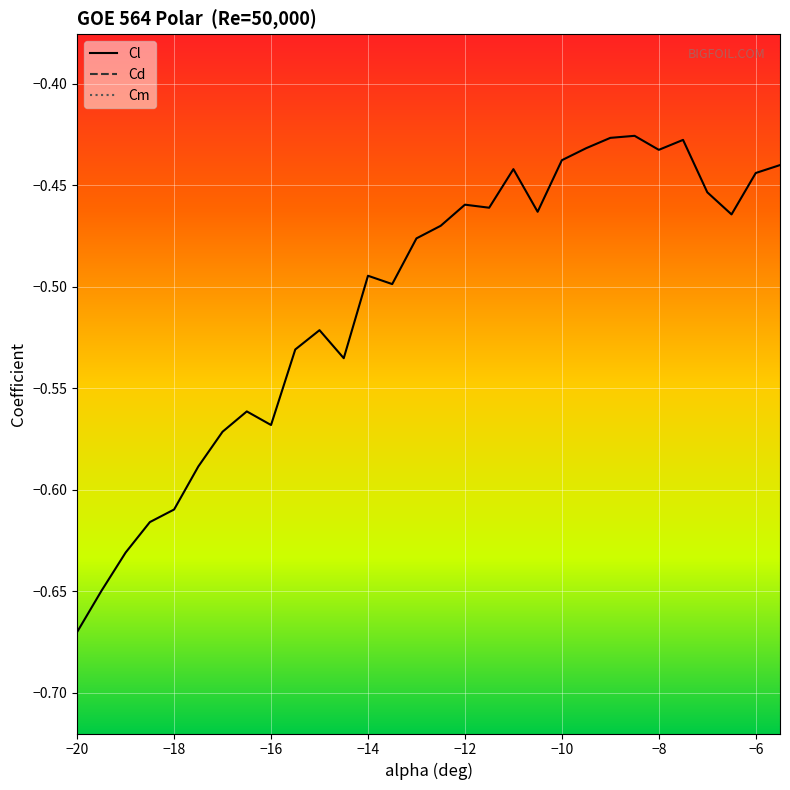

What is the sum of all Cm values?

-0.2